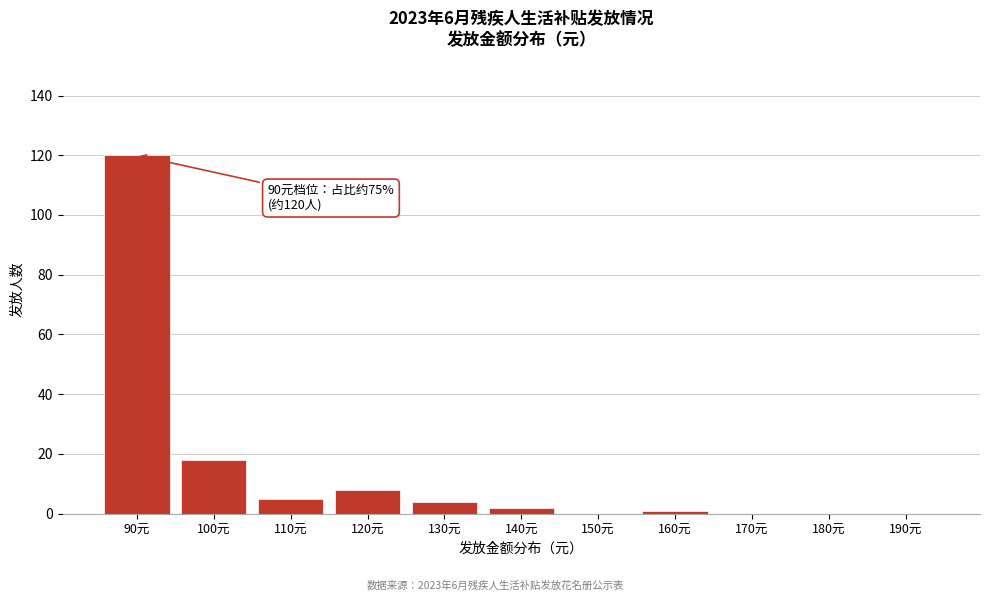

Reading left to right, what are all the values shown in this chart?

90元=120	100元=18	110元=5	120元=8	130元=4	140元=2	150元=0	160元=1	170元=0	180元=0	190元=0